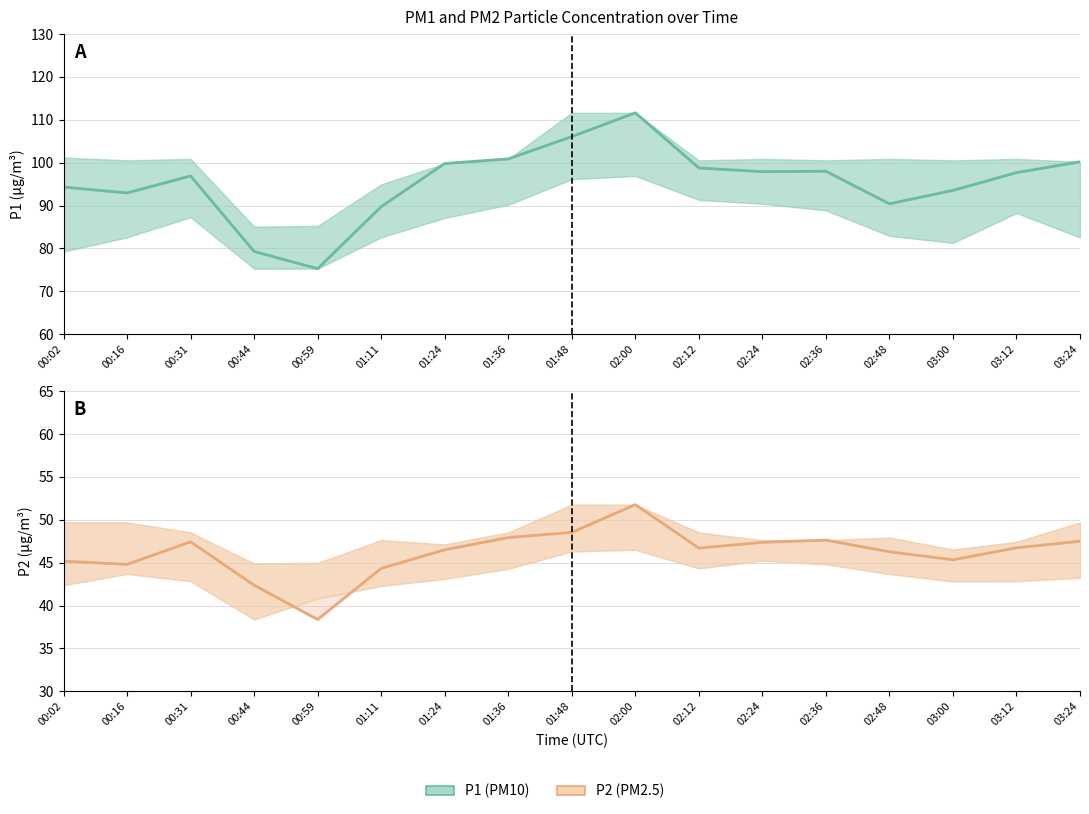

What is the sum of all P2 values?

784.7